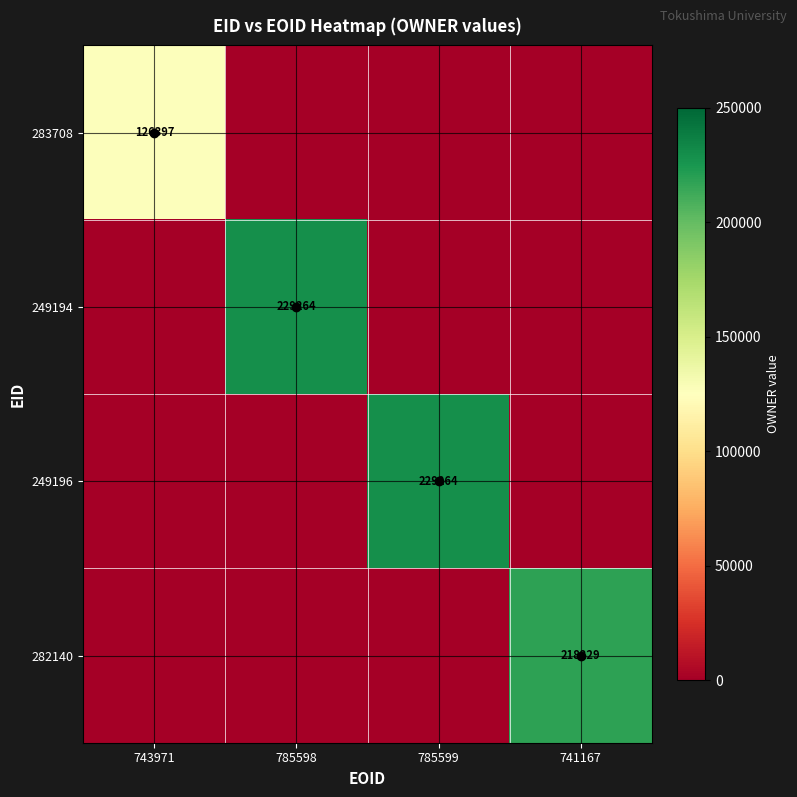

Which series has the largest range (max minus min)?

249194